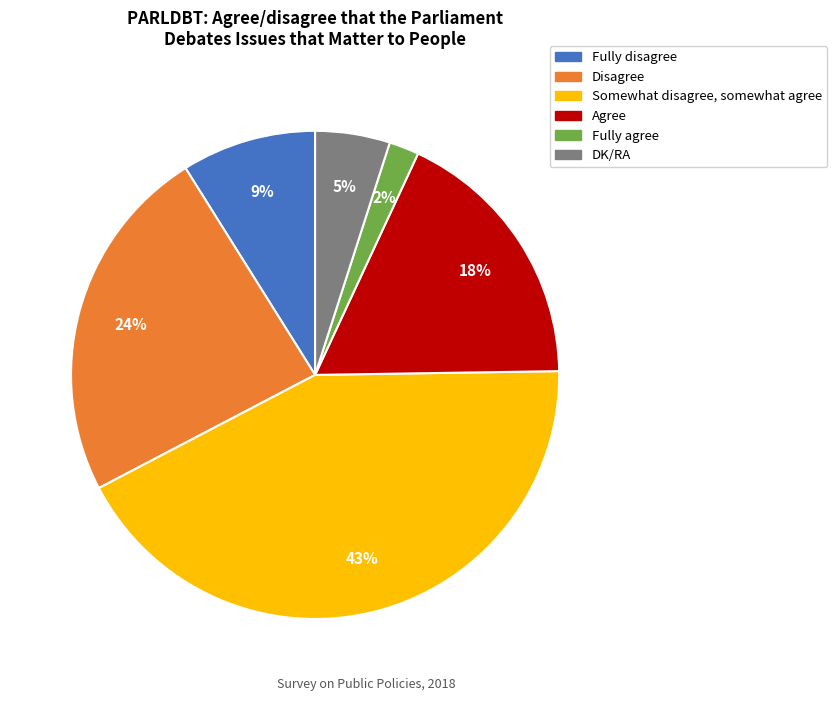

How many segments does this pie chart have?

6